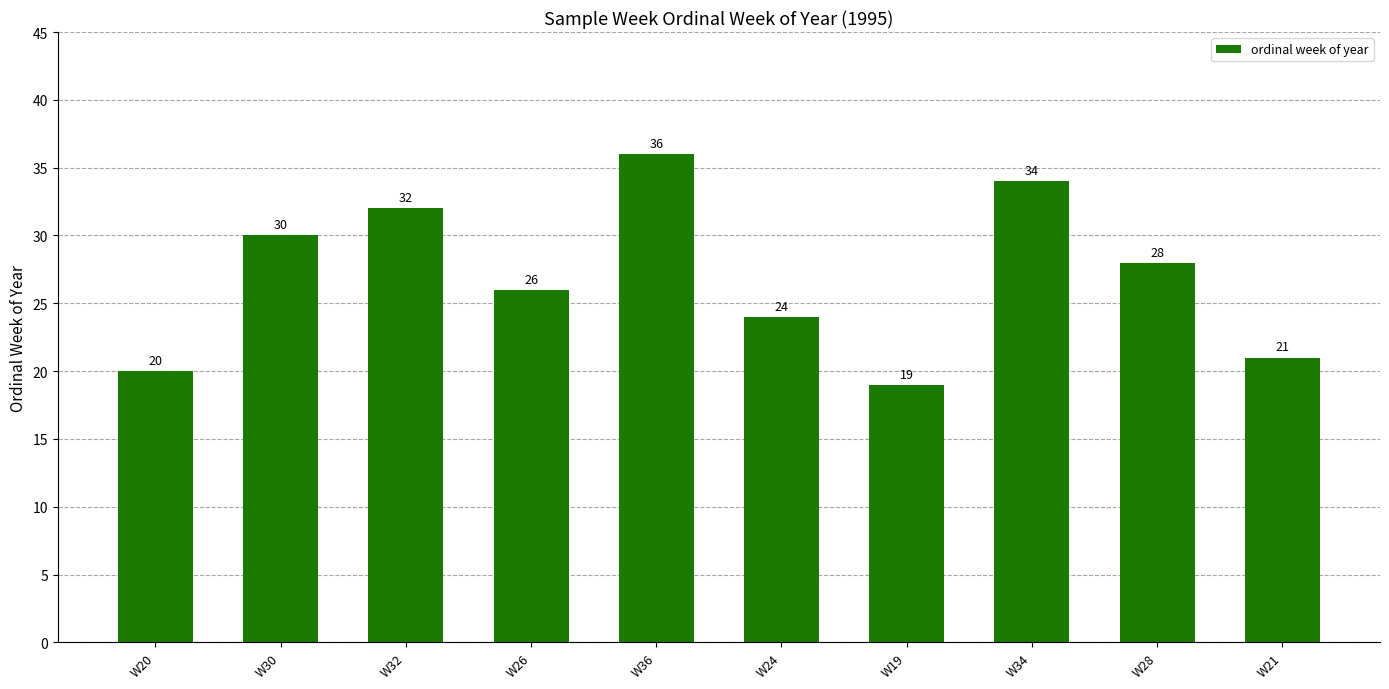

Does the chart contain stacked bars?

No